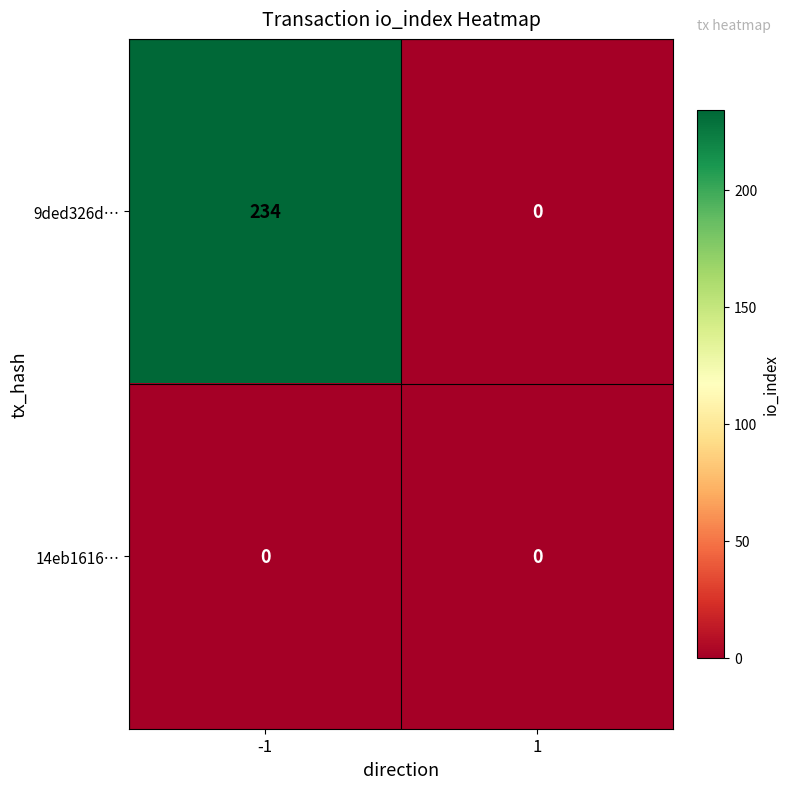

At which category is the sum across all series the highest?

-1